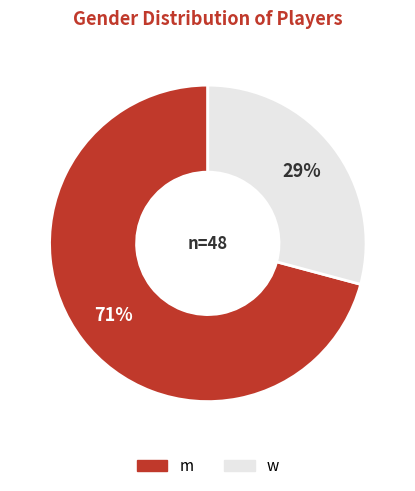

Between w and m, which is larger?

m